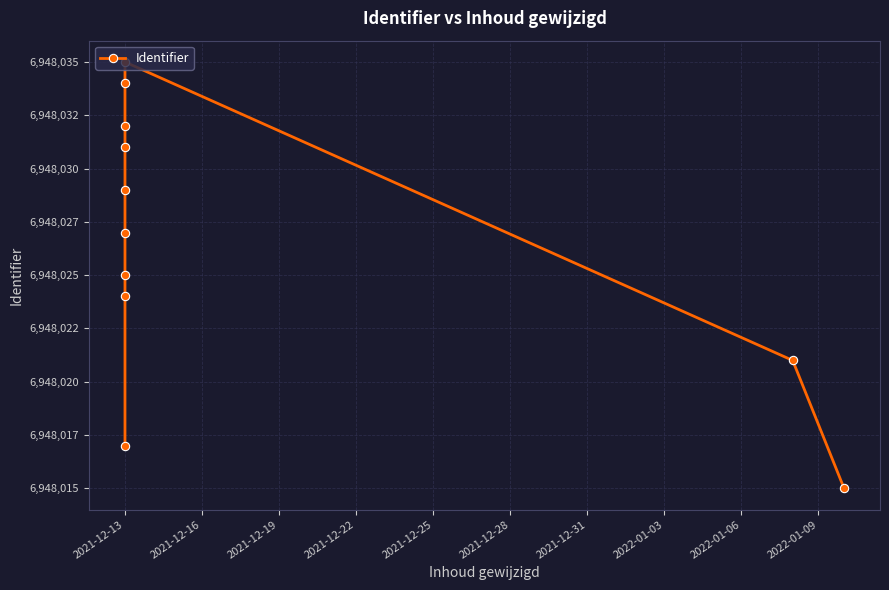

True or false: the data shows 3694218 at 2021-12-13.

False